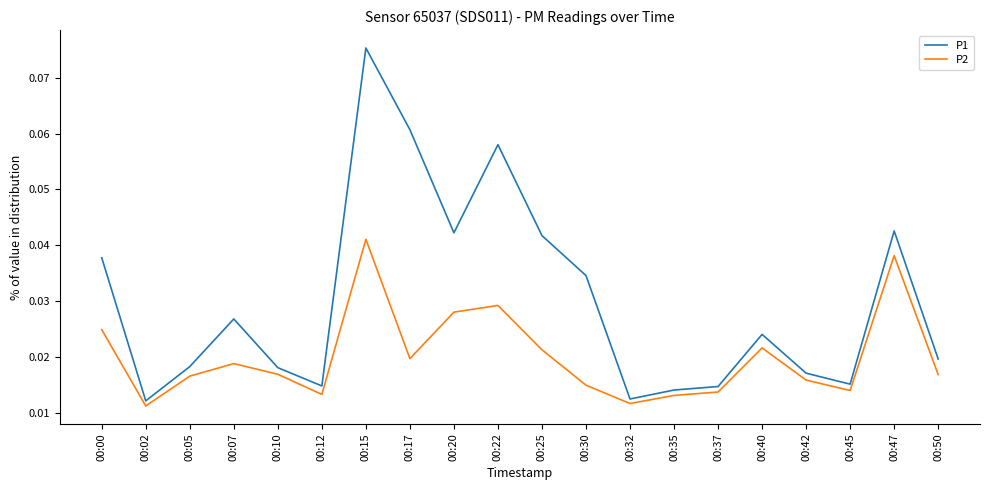

At 00:17, list the series in order from largest to smallest.

P1, P2